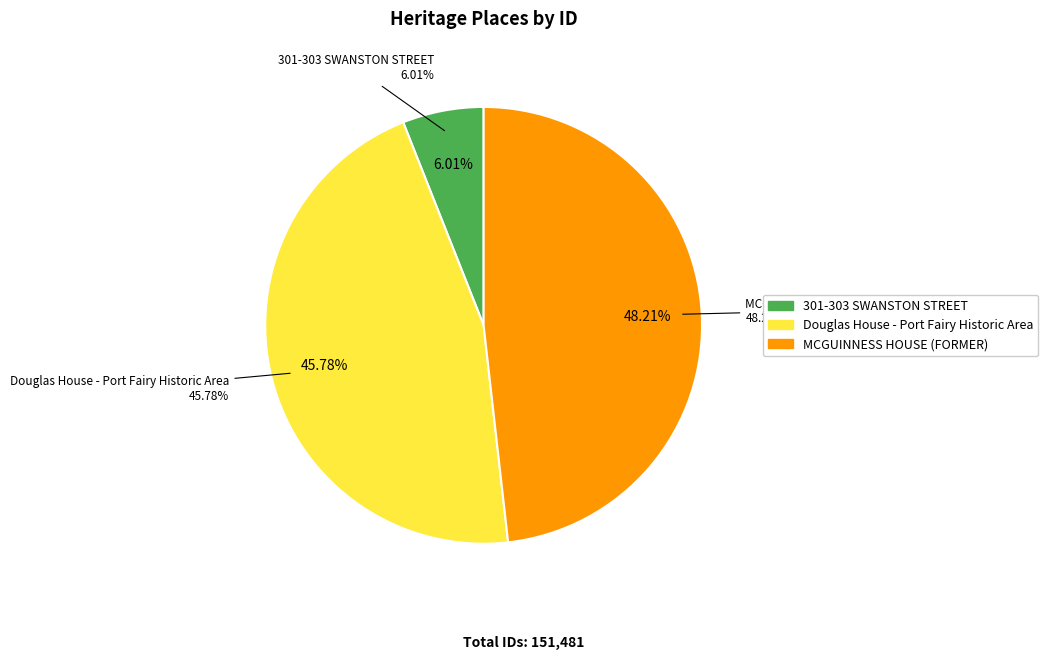

To the nearest percent, what is the combined percentage of Douglas House - Port Fairy Historic Area and MCGUINNESS HOUSE (FORMER)?

94%